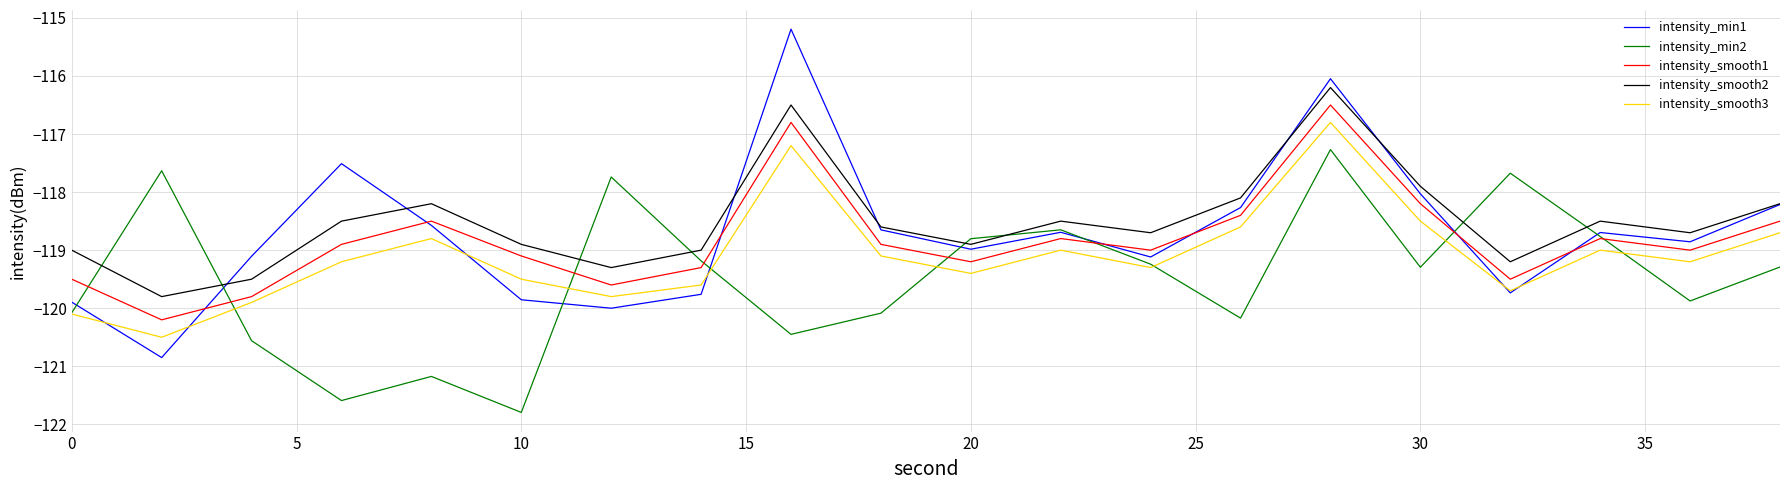

List the series in order of their peak value, lowest first.

intensity_min2, intensity_smooth3, intensity_smooth1, intensity_smooth2, intensity_min1